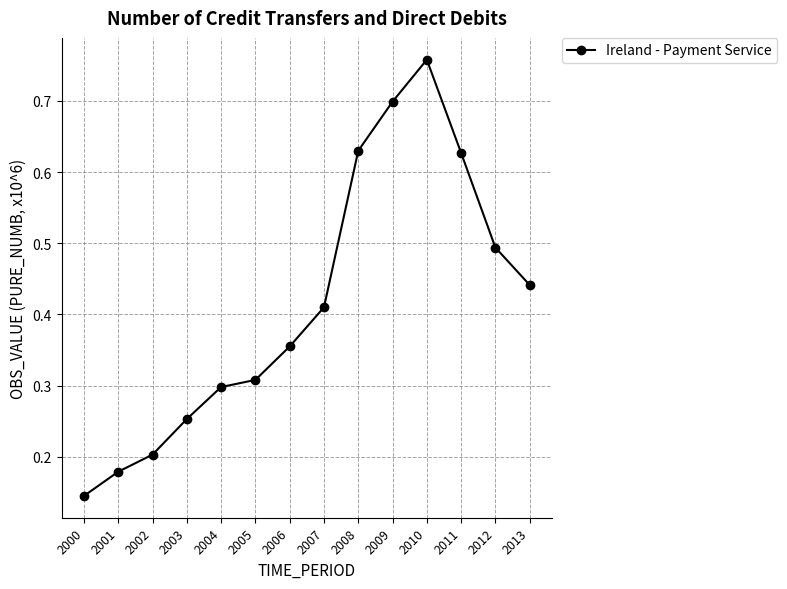

True or false: the data shows 0.6 at 2006.

False